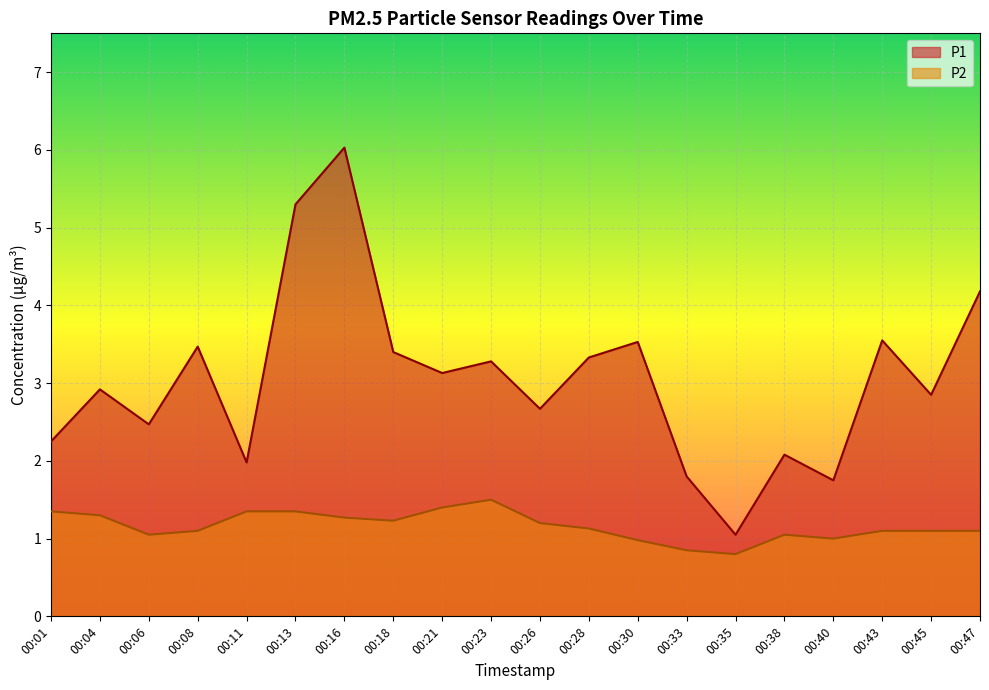

Reading left to right, extract all data points from this chart.

P1: 00:01=2.2	00:04=2.9	00:06=2.5	00:08=3.5	00:11=2.0	00:13=5.3	00:16=6.0	00:18=3.4	00:21=3.1	00:23=3.3	00:26=2.7	00:28=3.3	00:30=3.5	00:33=1.8	00:35=1.1	00:38=2.1	00:40=1.8	00:43=3.5	00:45=2.9	00:47=4.2
P2: 00:01=1.4	00:04=1.3	00:06=1.1	00:08=1.1	00:11=1.4	00:13=1.4	00:16=1.3	00:18=1.2	00:21=1.4	00:23=1.5	00:26=1.2	00:28=1.1	00:30=1.0	00:33=0.8	00:35=0.8	00:38=1.1	00:40=1.0	00:43=1.1	00:45=1.1	00:47=1.1